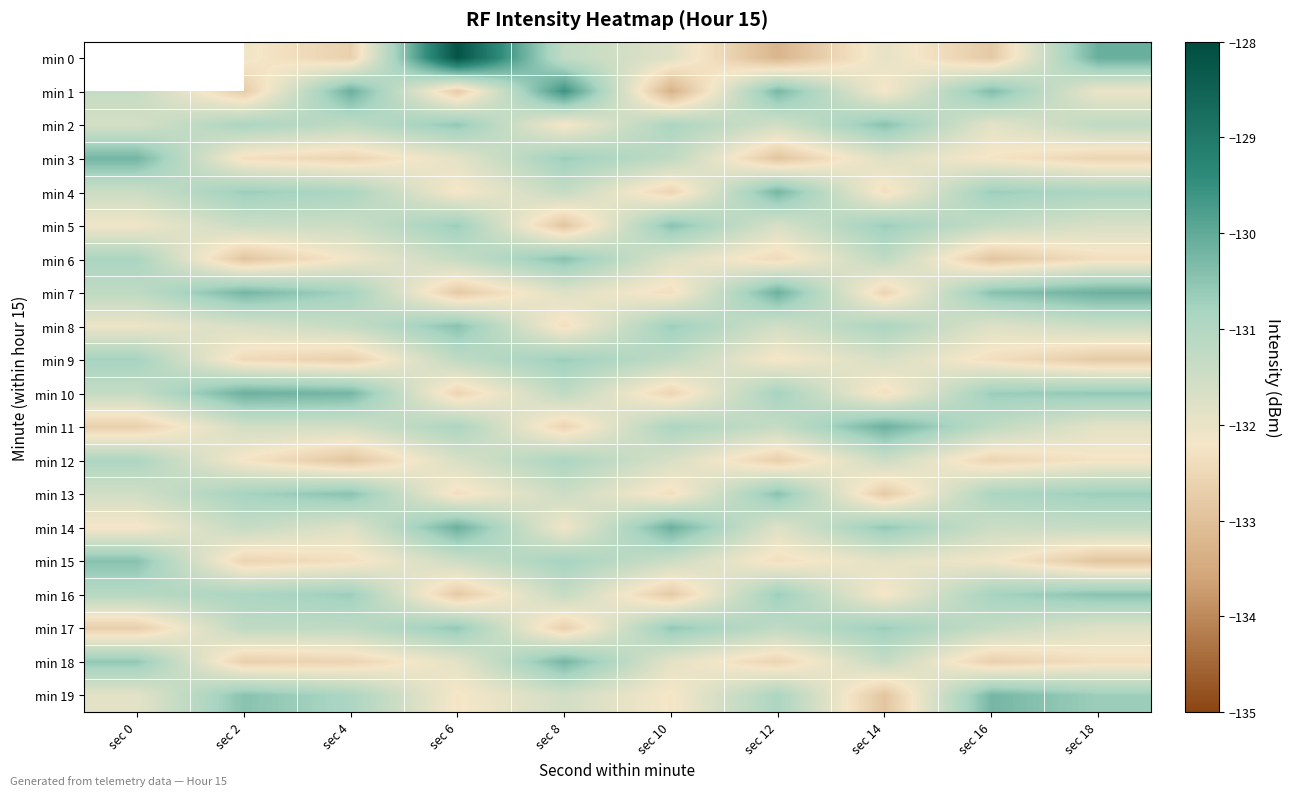

Which label corresponds to the smallest value in the chart?

sec 0